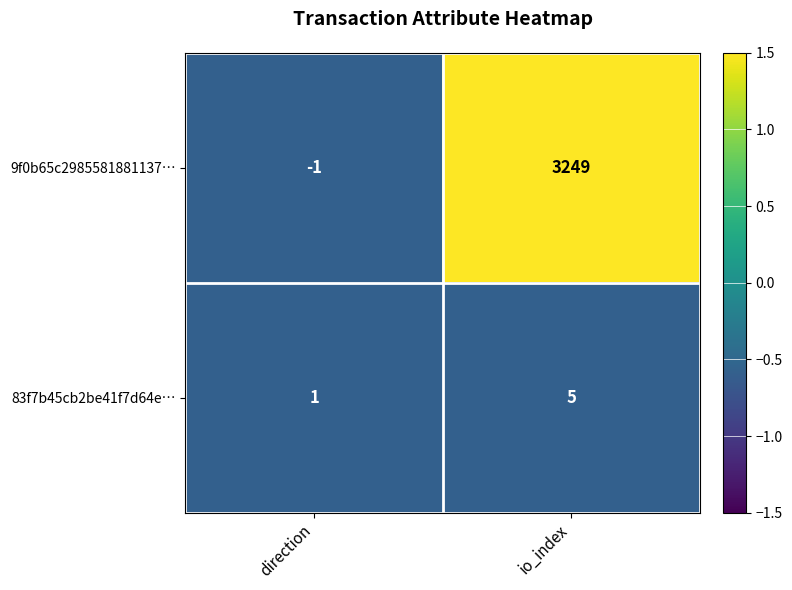

The 9f0b65c2985581881137… series shows 4947 at io_index. True or false?

False